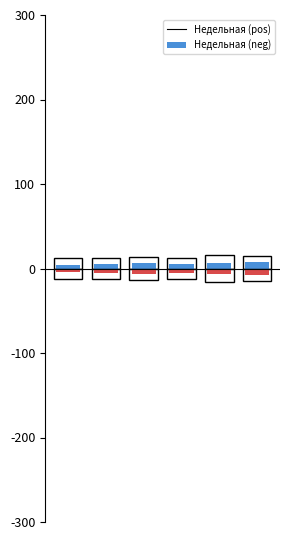

Between 1 and 5, which is larger?

5